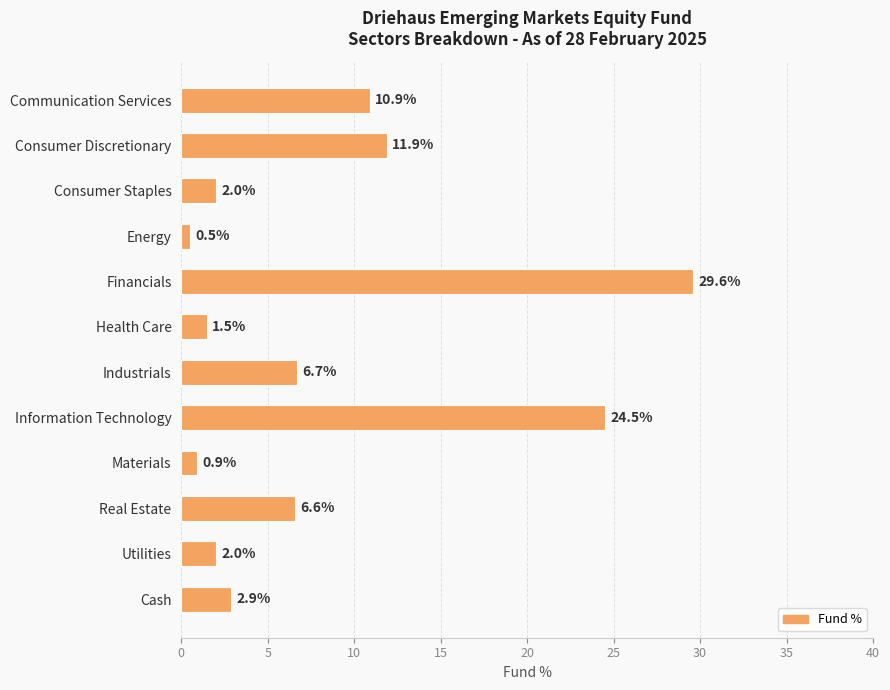

What is the change in value from Industrials to Utilities?

-4.7